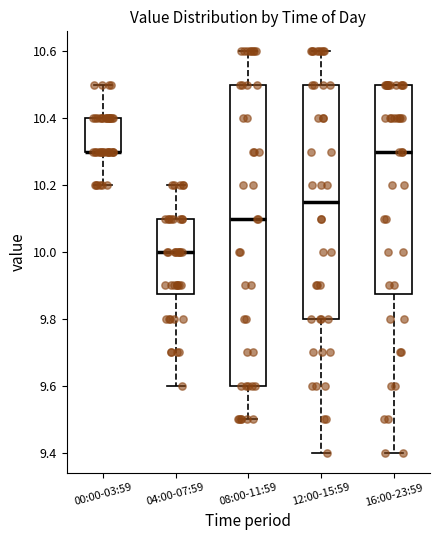

Comparing the boxes themselves (not the whiskers), which one is the tallest?

08:00-11:59